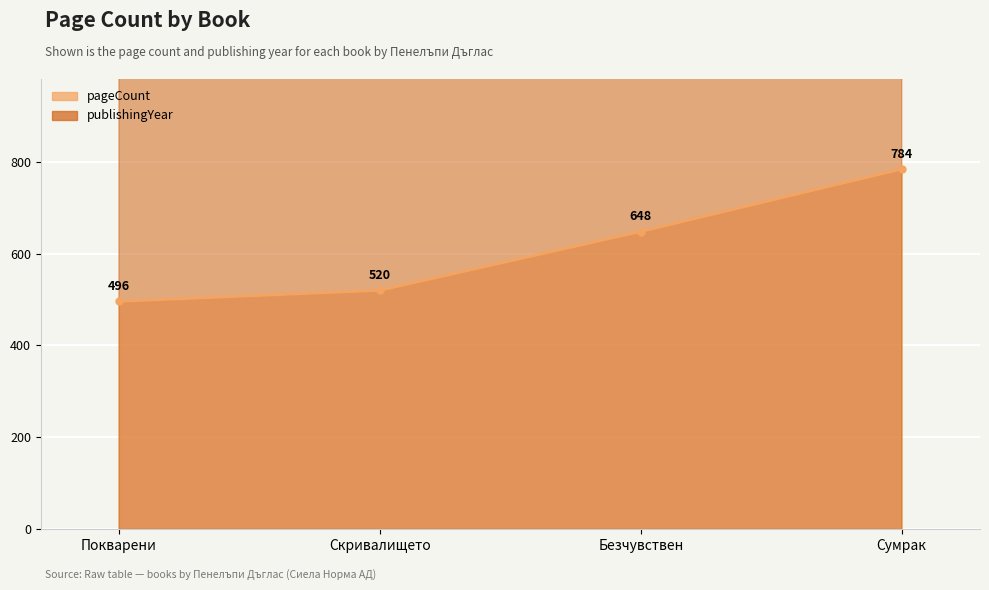

At which label does publishingYear first exceed 2023?

Сумрак